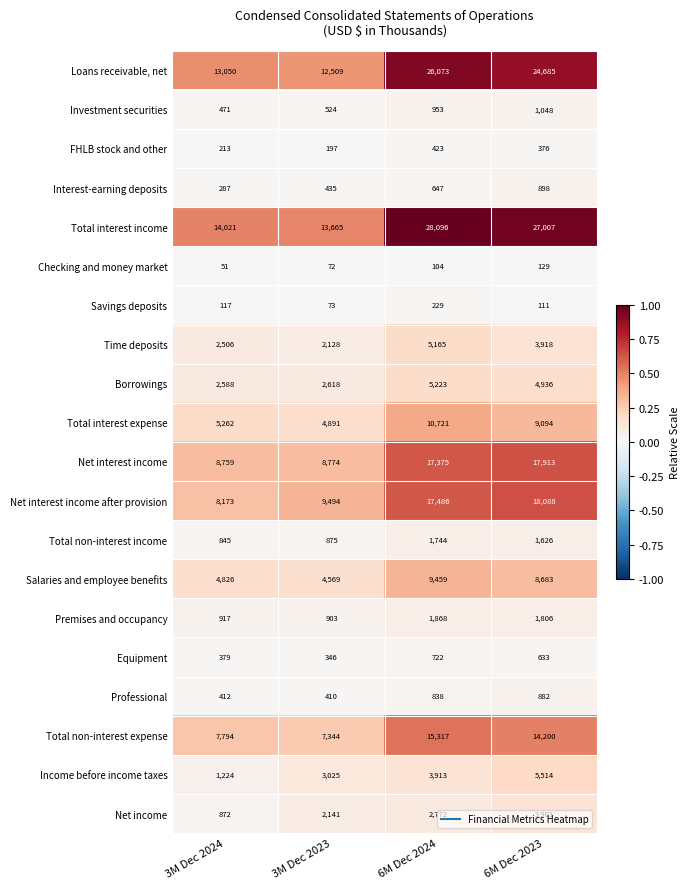

Between 3M Dec 2024 and 6M Dec 2023, which series saw the biggest shift?

Total interest income